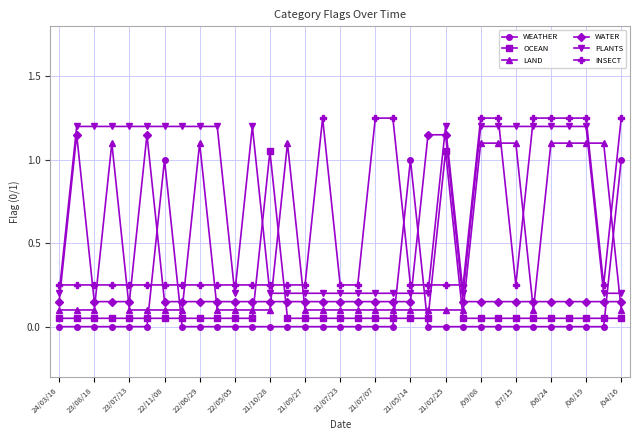

Which series ends up on top after the final intersection of LAND and WATER?

WATER